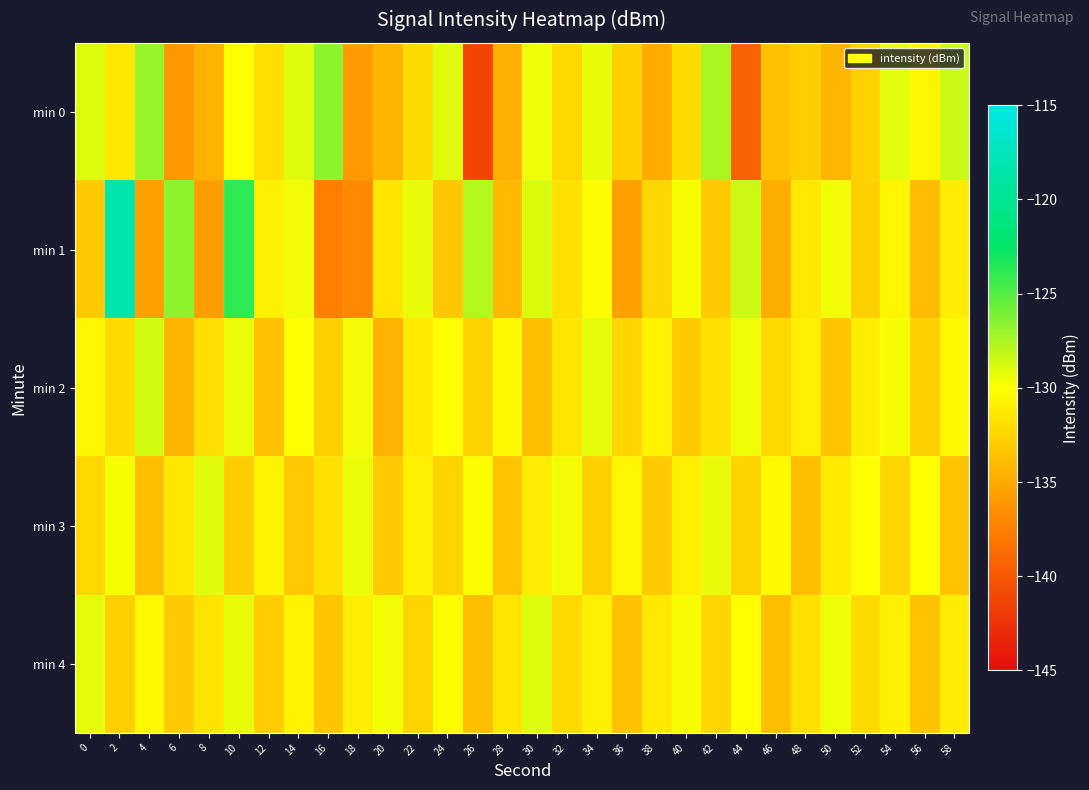

What is the minimum value shown in the chart?

-141.3